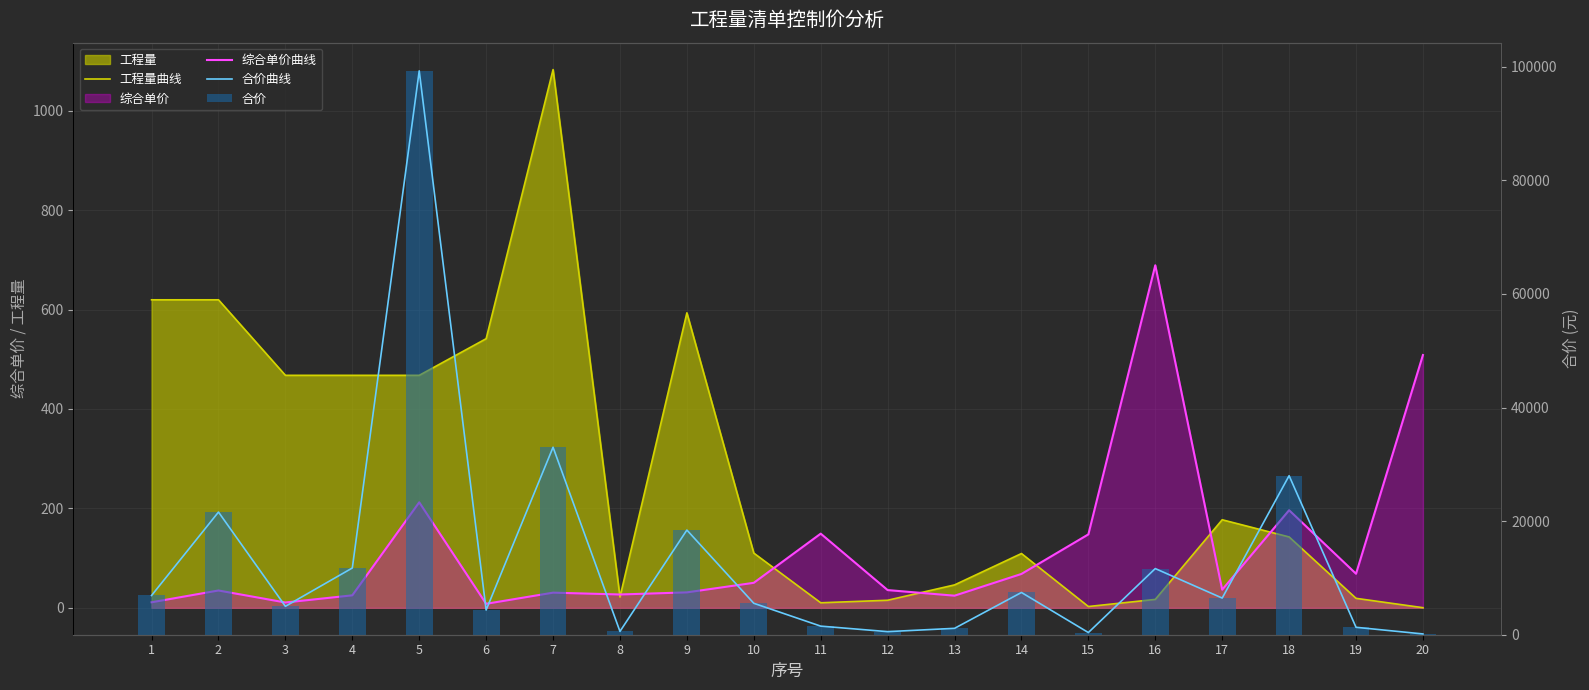

At which label is 合价 closest to 49701?

7